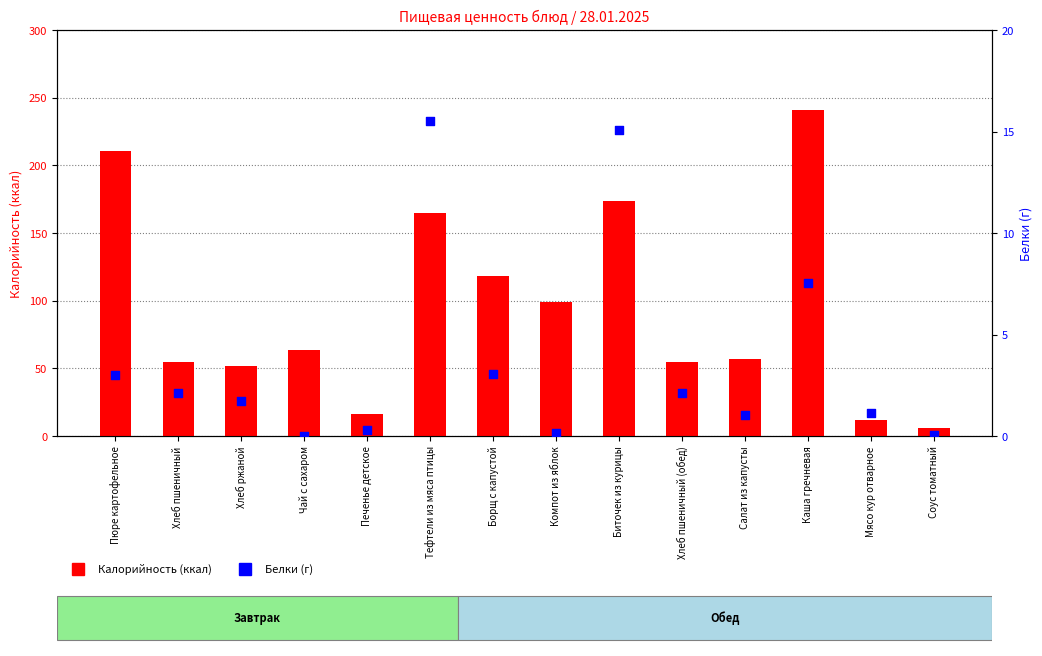

At which category is the sum across all series the highest?

Каша гречневая